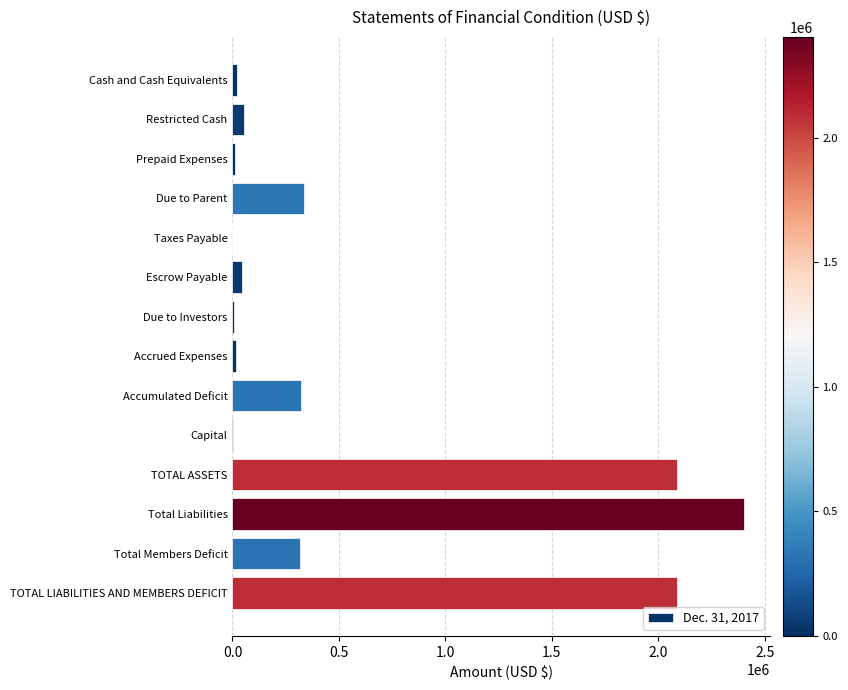

What is the change in value from Due to Parent to Total Liabilities?

+2069619